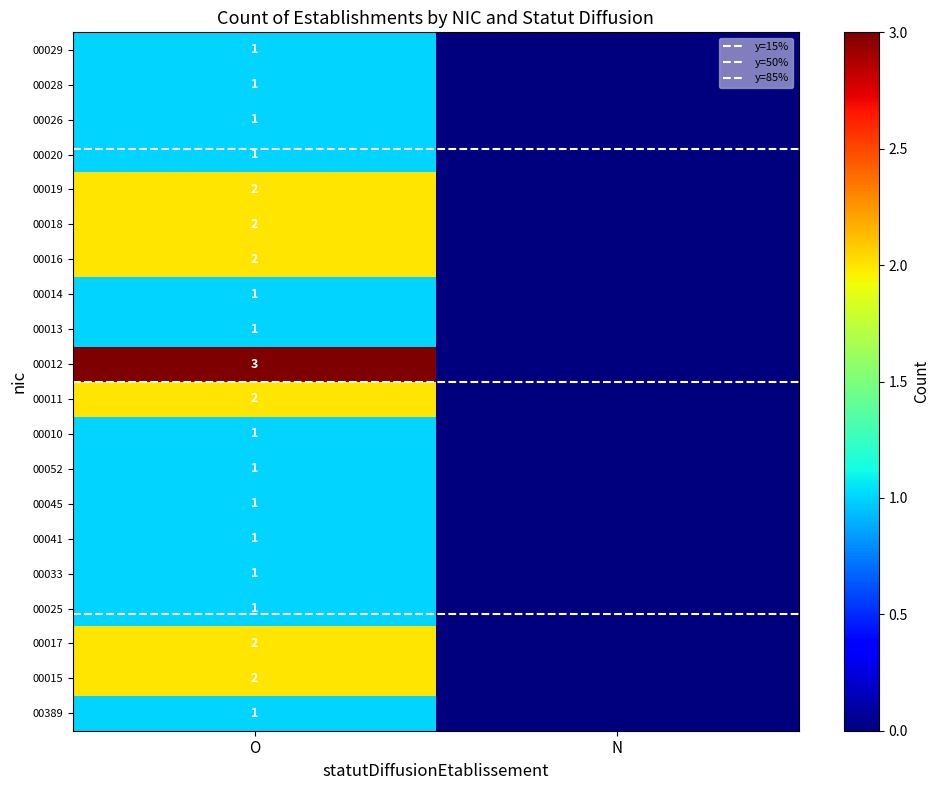

How many 00028 values are between 0 and 1?

2